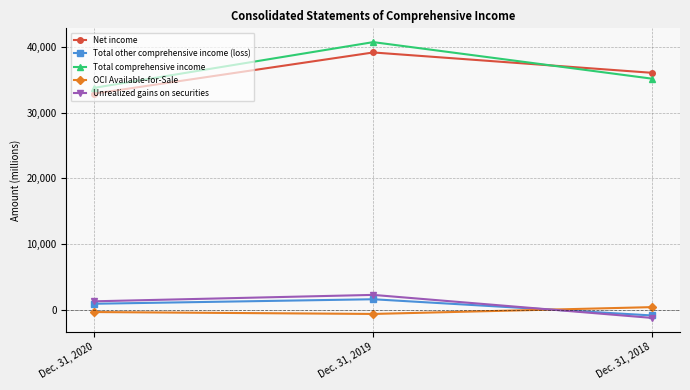

Reading left to right, extract all data points from this chart.

Net income: 32928	39209	36105
Total other comprehensive income (loss): 890	1577	-895
Total comprehensive income: 33818	40786	35210
OCI Available-for-Sale: -374	-664	376
Unrealized gains on securities: 1264	2241	-1271